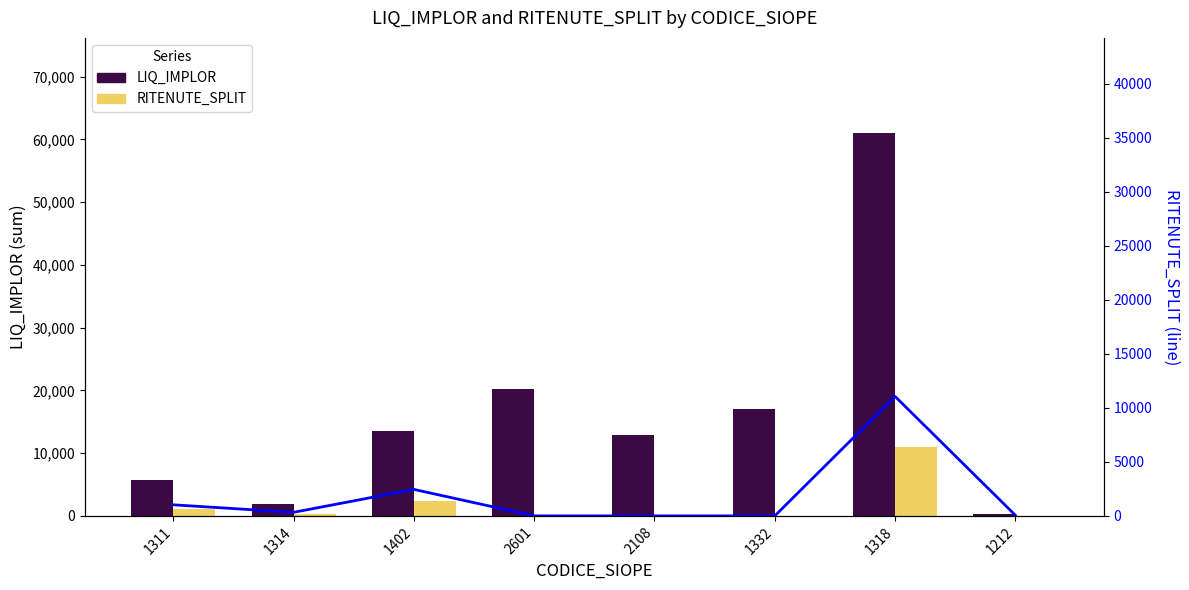

What is the value of the LIQ_IMPLOR bar at the 1st from the left?

5685.2